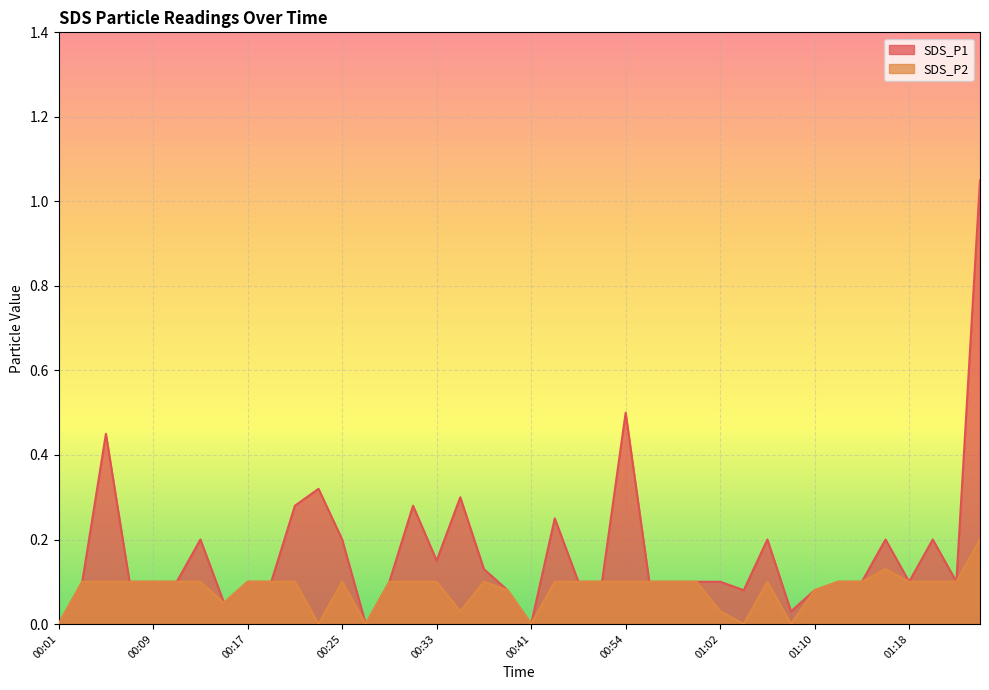

Reading left to right, list all the values displayed in this chart.

SDS_P1: 0.0	0.1	0.5	0.1	0.1	0.1	0.2	0.1	0.1	0.1	0.3	0.3	0.2	0.0	0.1	0.3	0.1	0.3	0.1	0.1	0.0	0.2	0.1	0.1	0.5	0.1	0.1	0.1	0.1	0.1	0.2	0.0	0.1	0.1	0.1	0.2	0.1	0.2	0.1	1.1
SDS_P2: 0.0	0.1	0.1	0.1	0.1	0.1	0.1	0.1	0.1	0.1	0.1	0.0	0.1	0.0	0.1	0.1	0.1	0.0	0.1	0.1	0.0	0.1	0.1	0.1	0.1	0.1	0.1	0.1	0.0	0.0	0.1	0.0	0.1	0.1	0.1	0.1	0.1	0.1	0.1	0.2